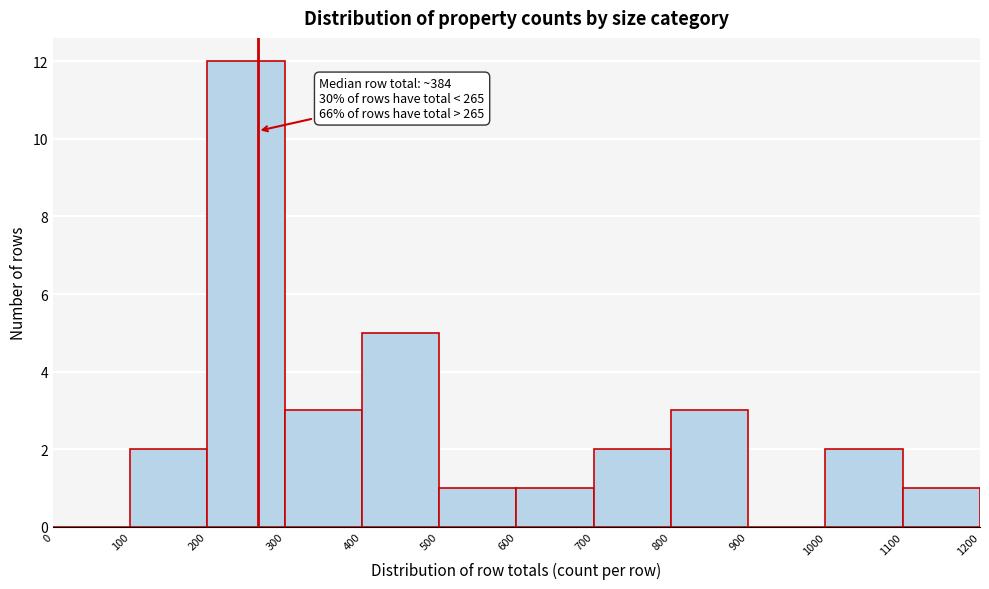

Which range on the x-axis has the tallest bar?

200 to 300